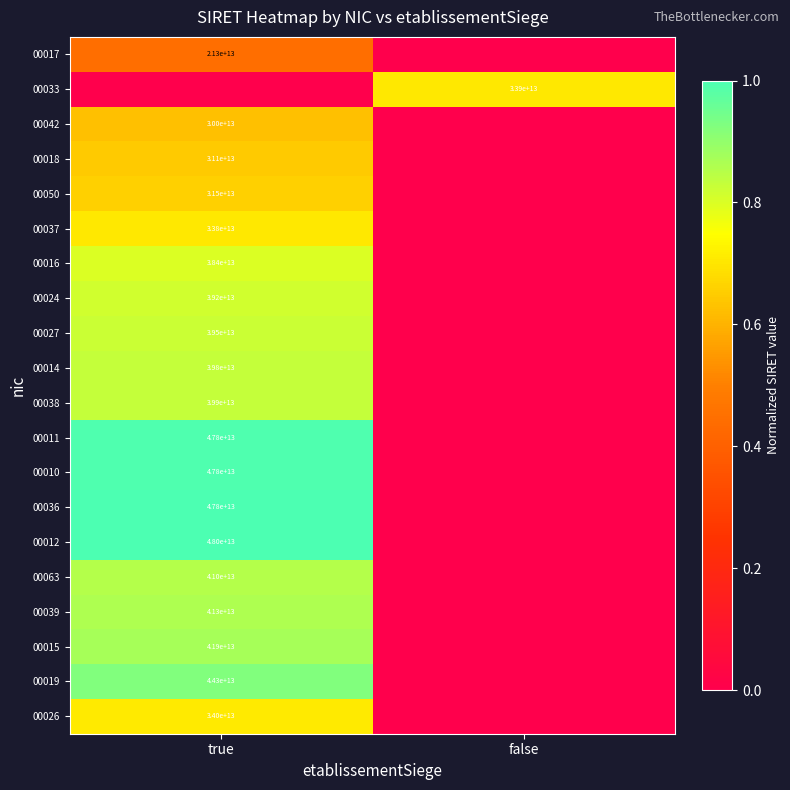

Is it true that 00063 equals 41000000000000 at true?

True